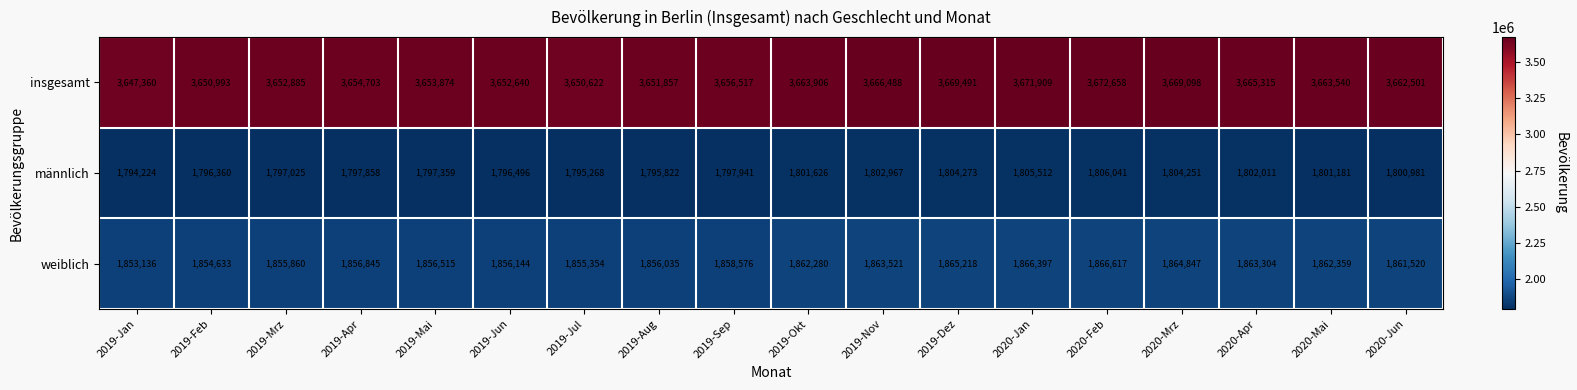

Count the number of categories in the chart.

18